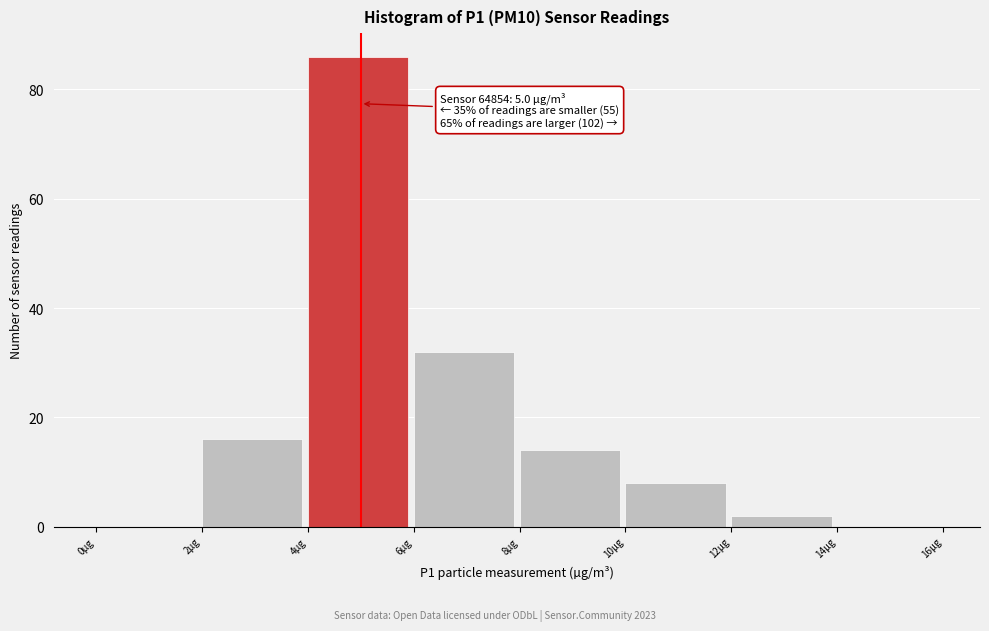

Which range on the x-axis has the tallest bar?

4 to 6